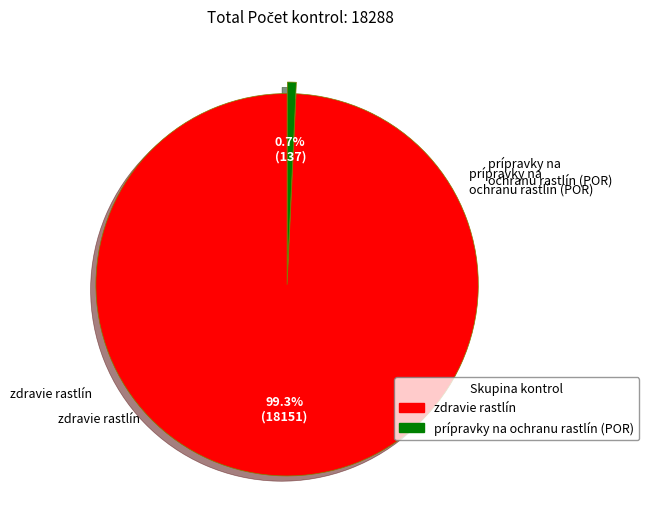

Is there a majority slice in this chart?

Yes